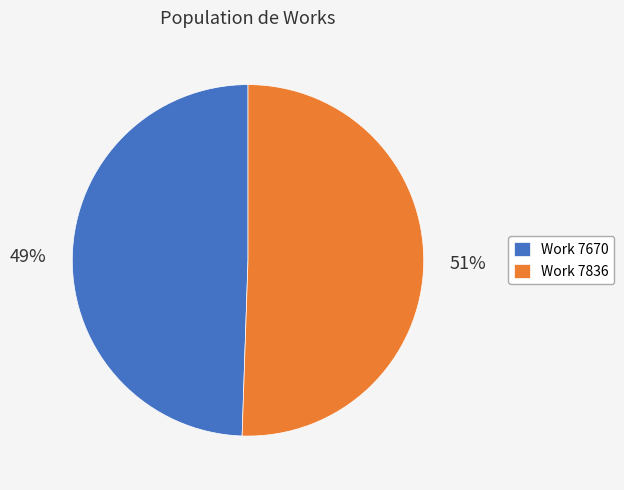

Do Work 7836 and Work 7670 together represent more than half of the pie?

Yes